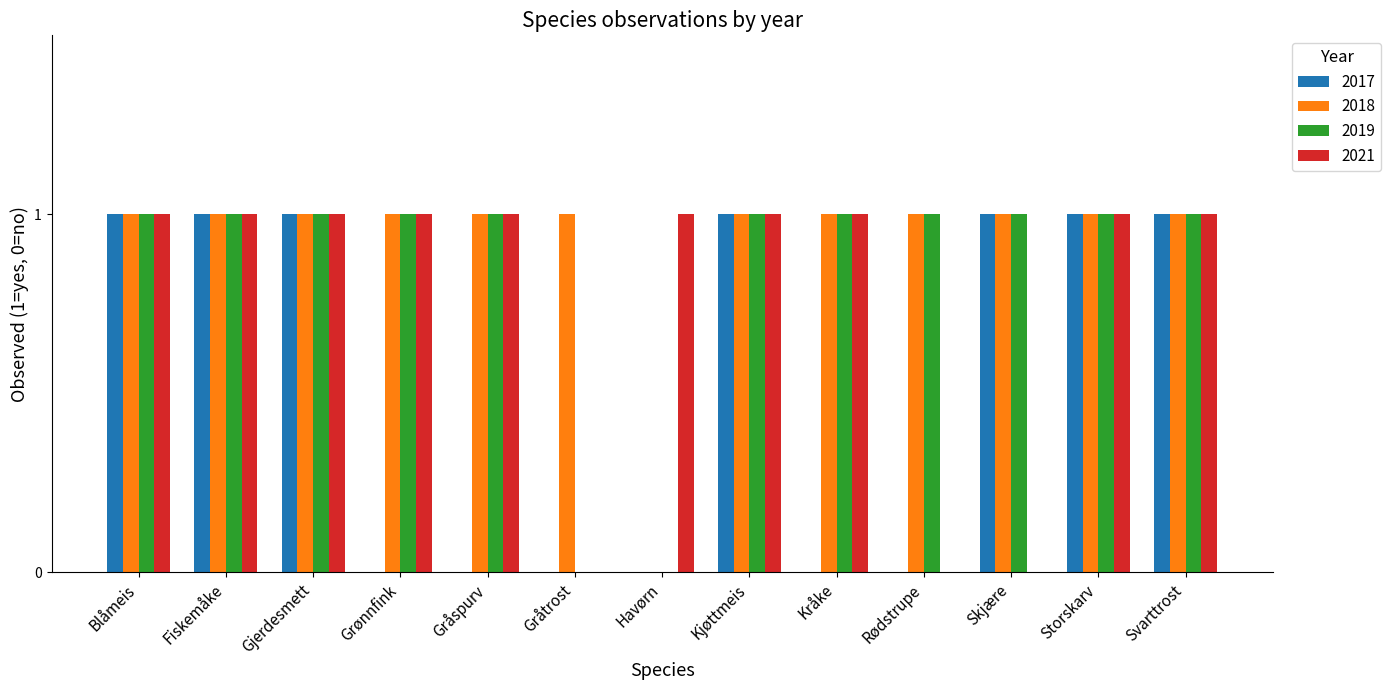

The value of 2019 at Gråtrost is 0. True or false?

True